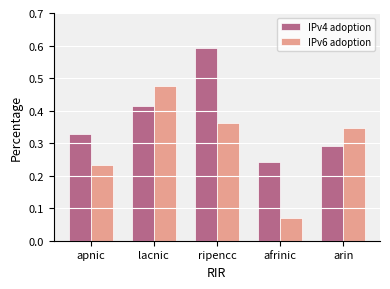

What is the sum of all IPv6 adoption values?

1.5